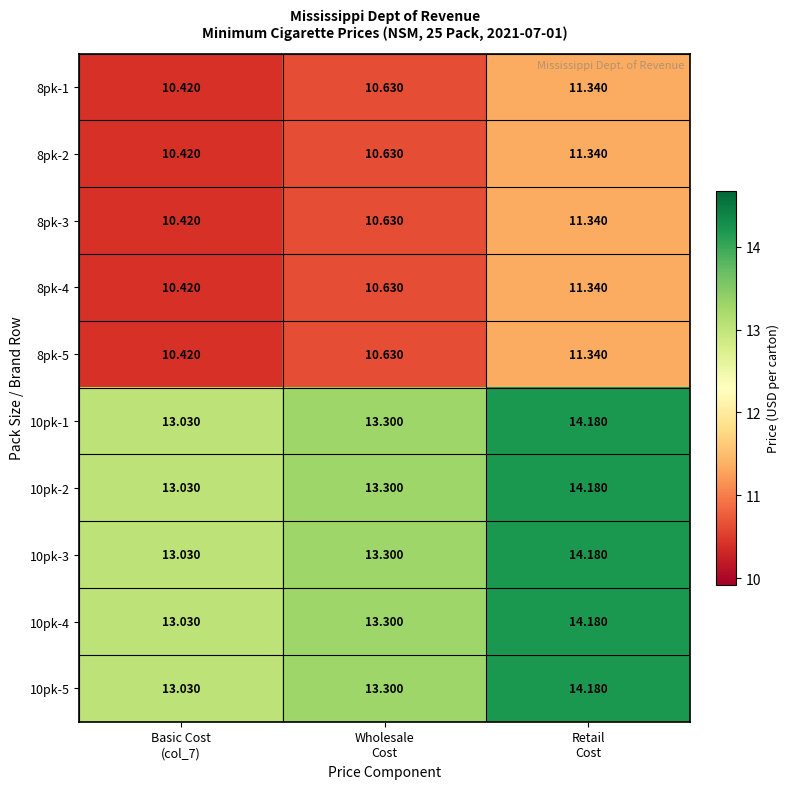

What is the spread (max minus min) of values at Basic Cost
(col_7)?

2.6